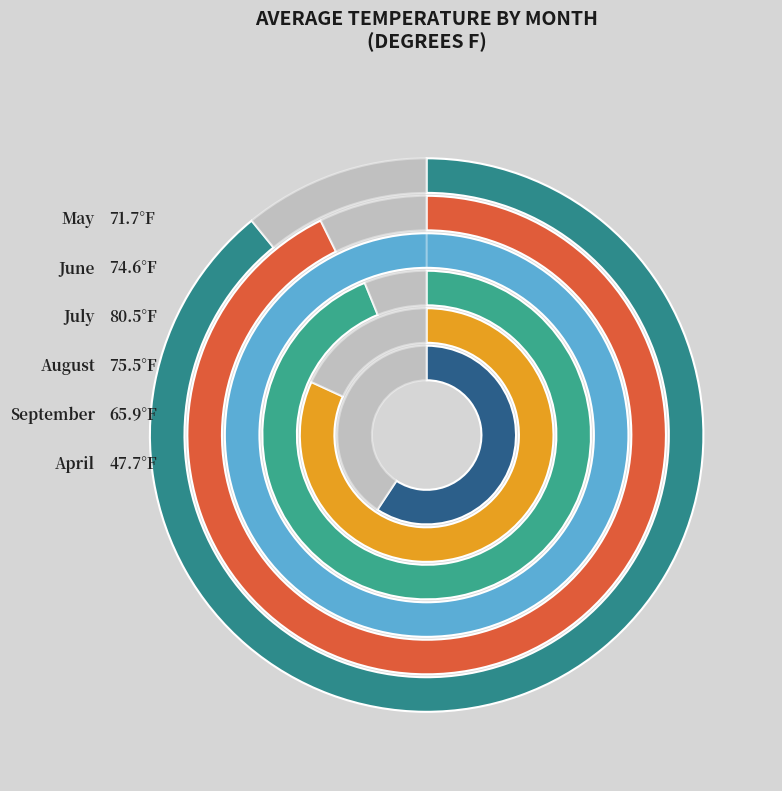

To the nearest percent, what is the combined percentage of 05 and 06?

35%